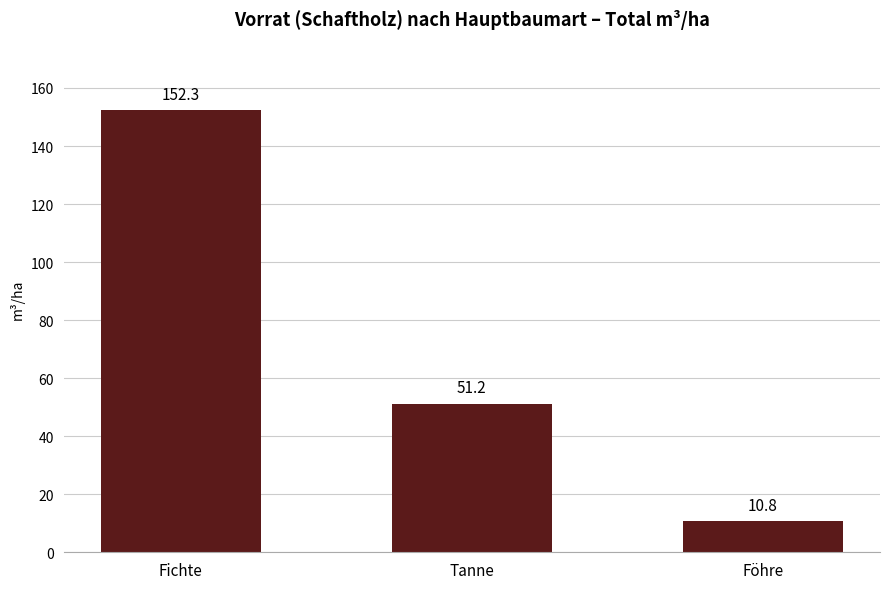

What is the greatest value displayed?

152.3